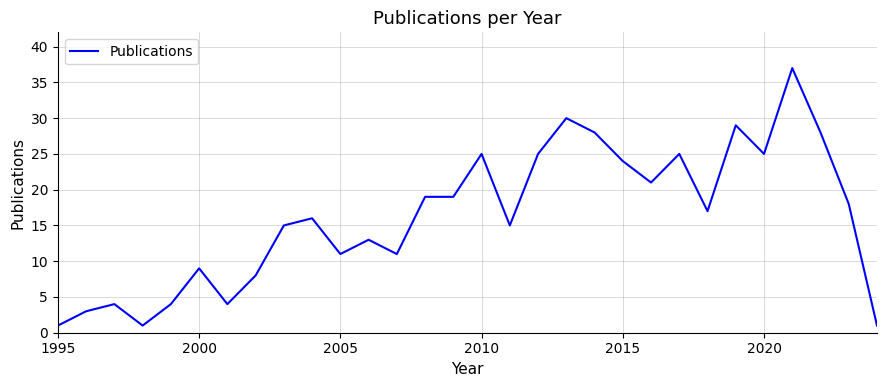

What is the maximum value shown in the chart?

37